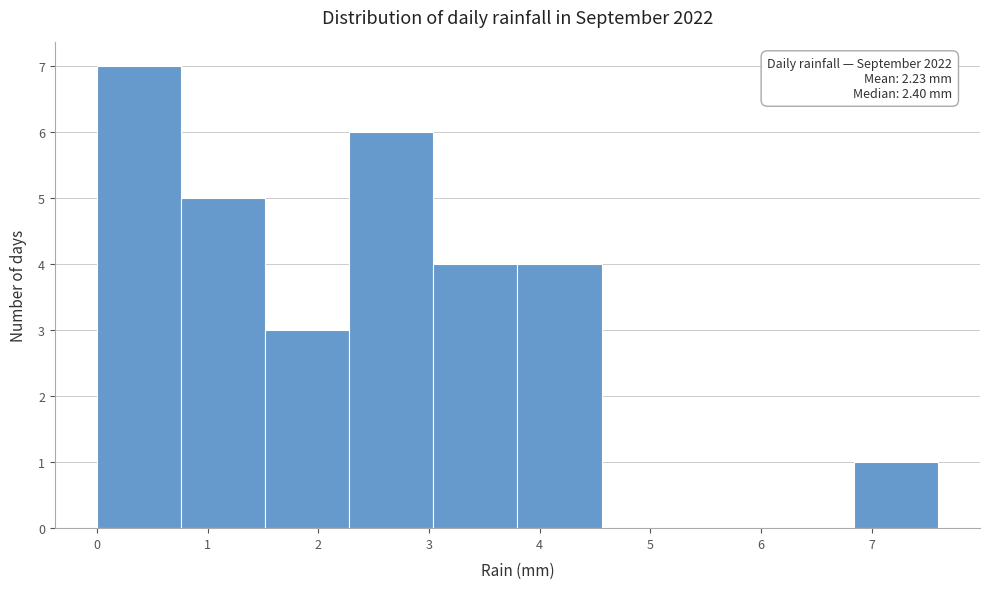

Which range on the x-axis has the tallest bar?

0.00 to 0.76